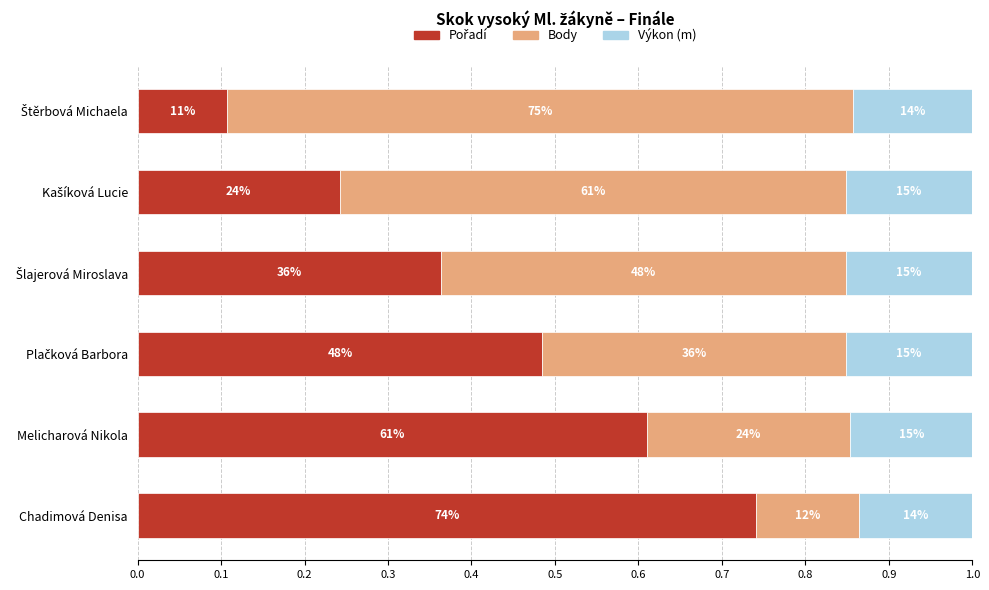

Count the Výkon (m) values in the range 0 to 1.

6